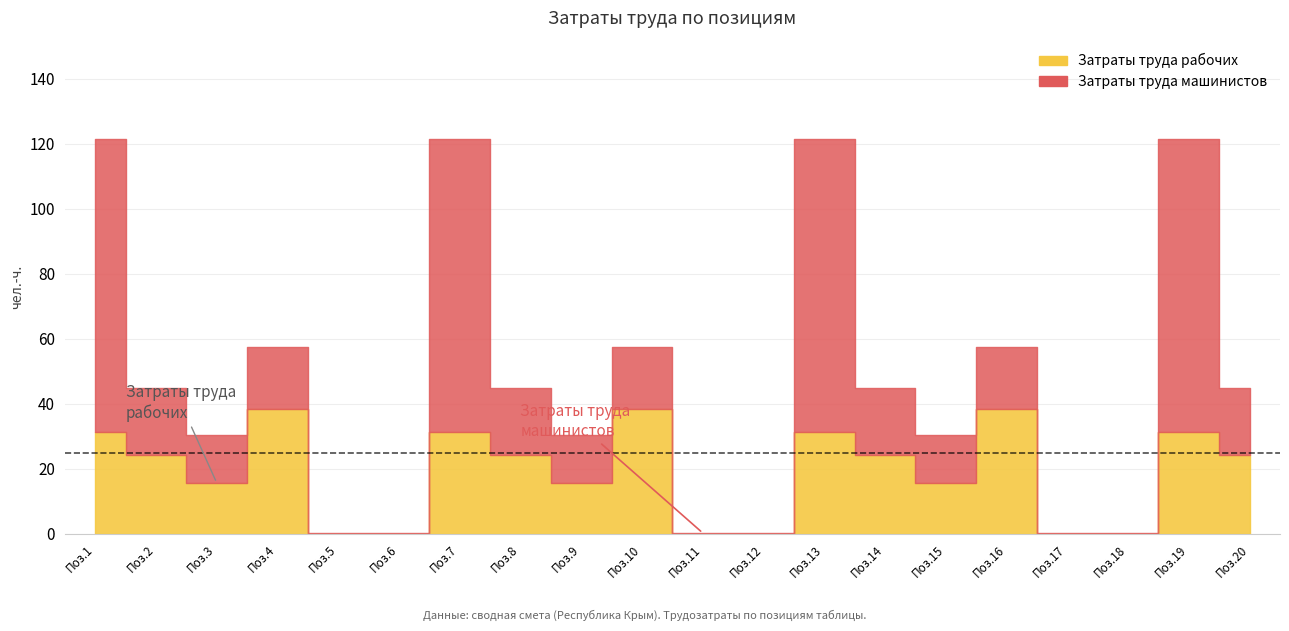

Does the chart have visible grid lines?

Yes